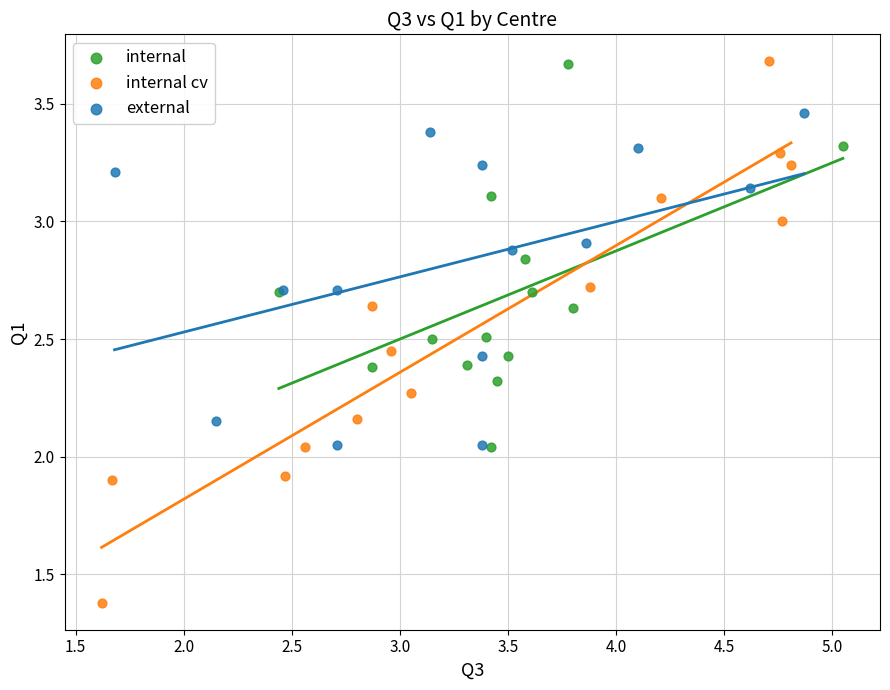

Which series has the largest Y range (max minus min)?

internal cv